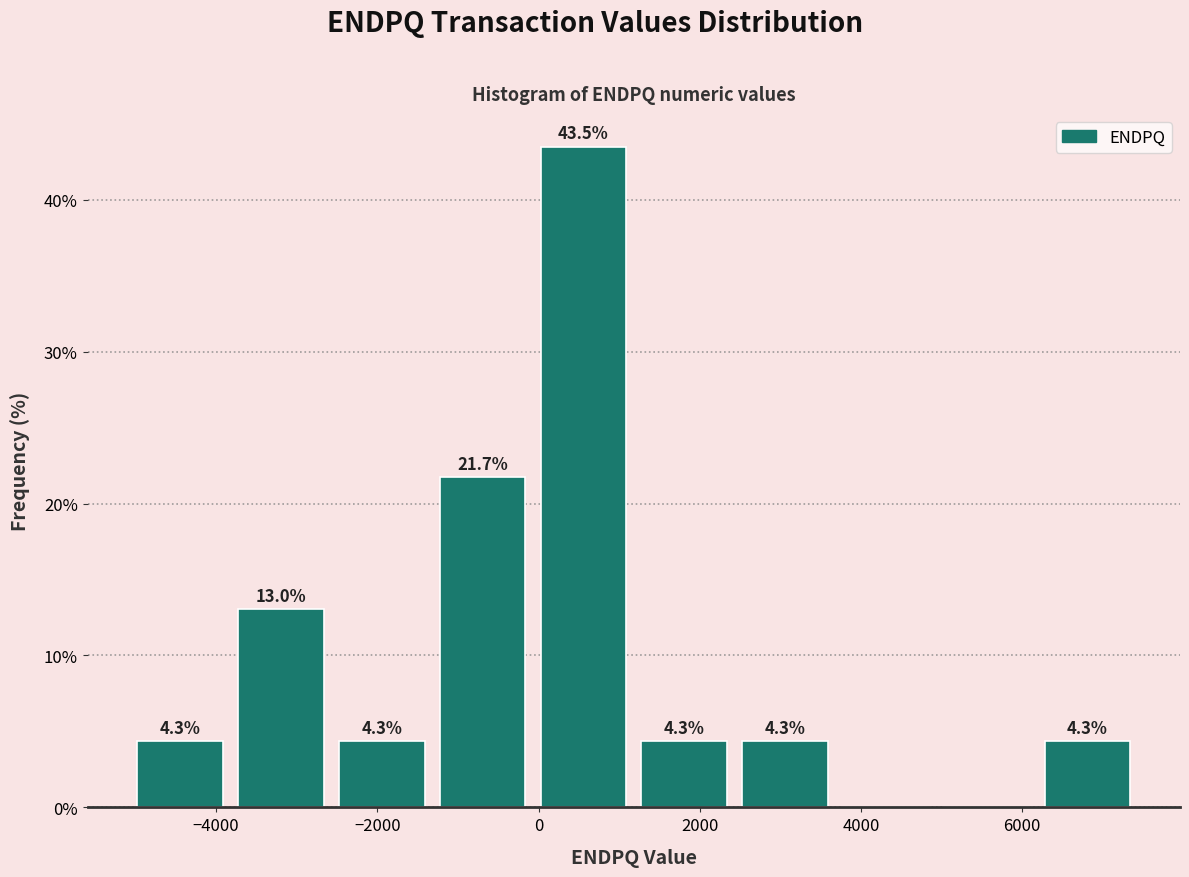

Which range on the x-axis has the tallest bar?

0 to 1200